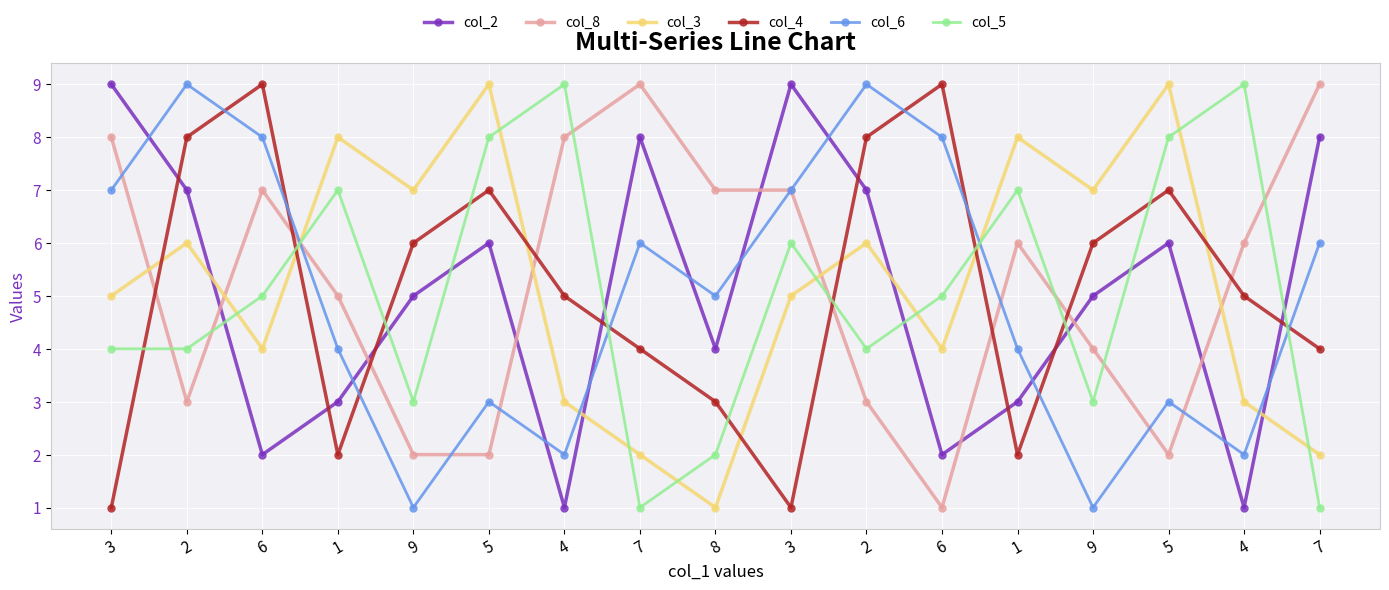

Where do col_8 and col_4 first cross each other?

3 and 2